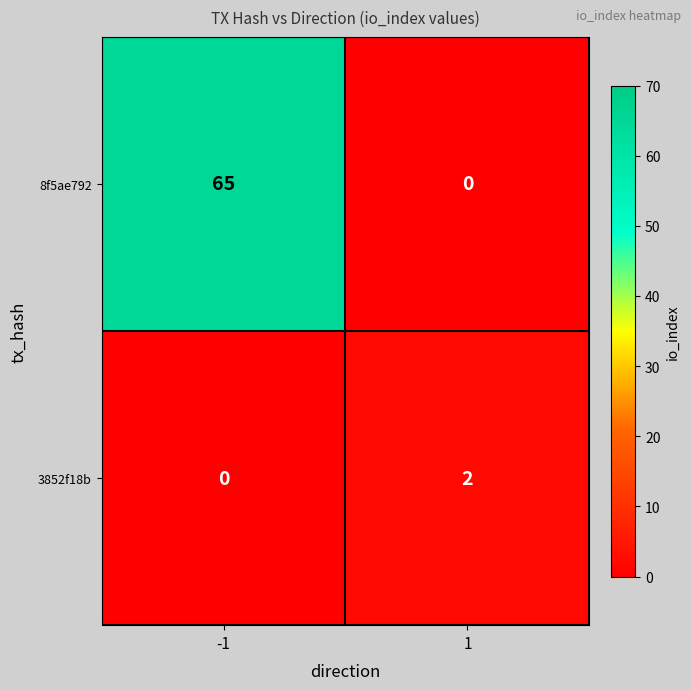

Rank the series by their average value, from highest to lowest.

8f5ae792, 3852f18b